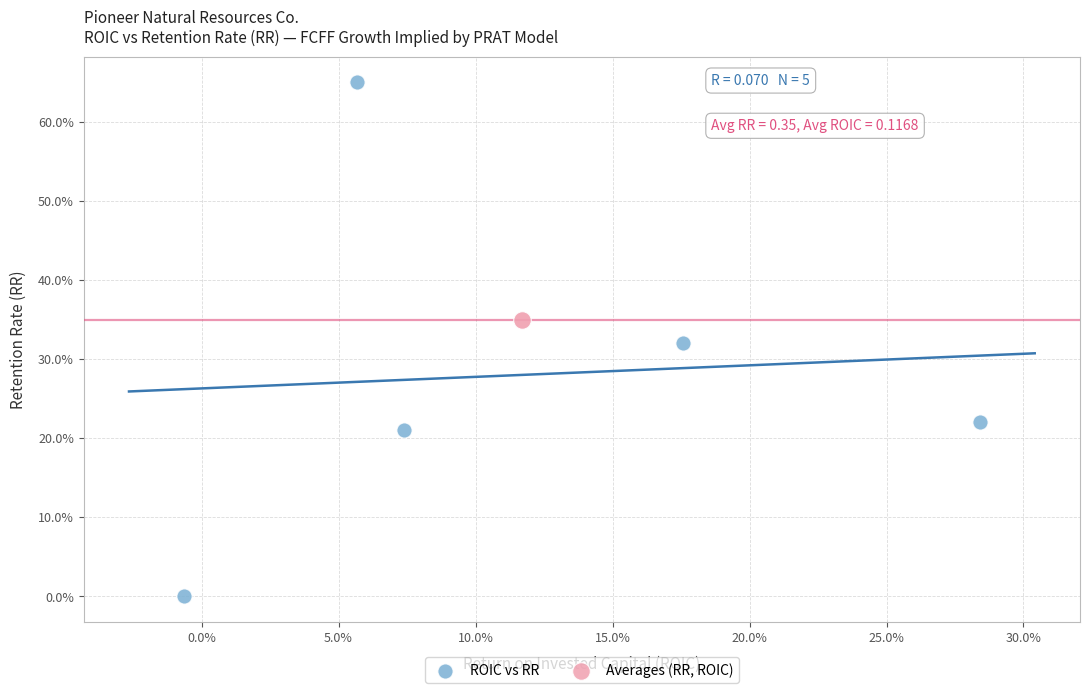

What are all the series names shown in the legend?

ROIC vs RR, Averages (RR, ROIC)